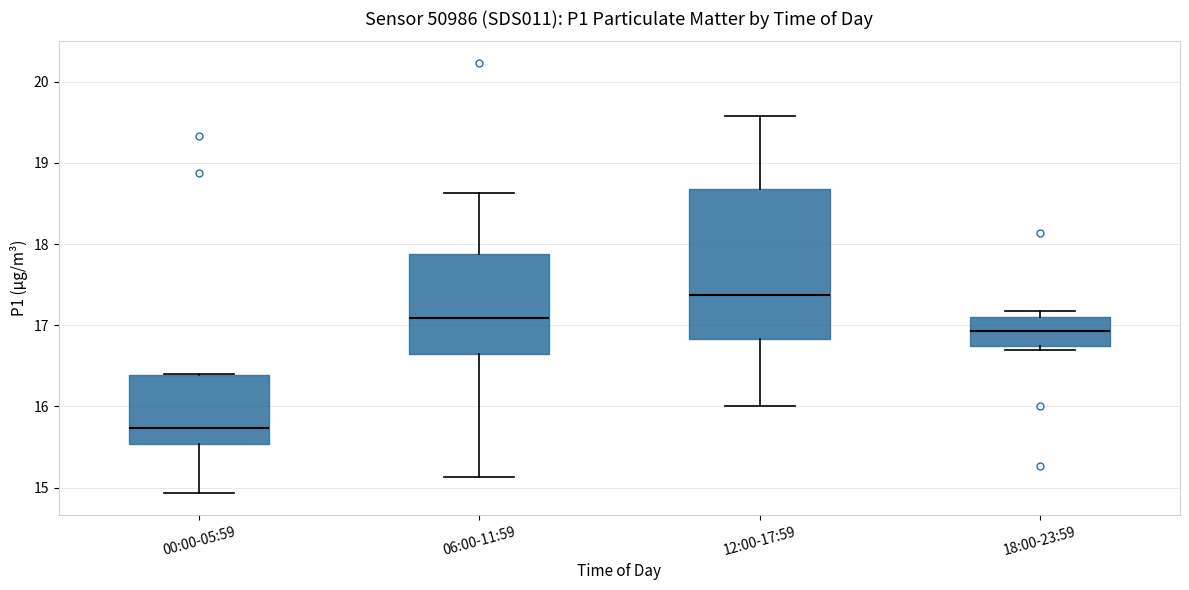

Comparing the boxes themselves (not the whiskers), which one is the tallest?

12:00-17:59